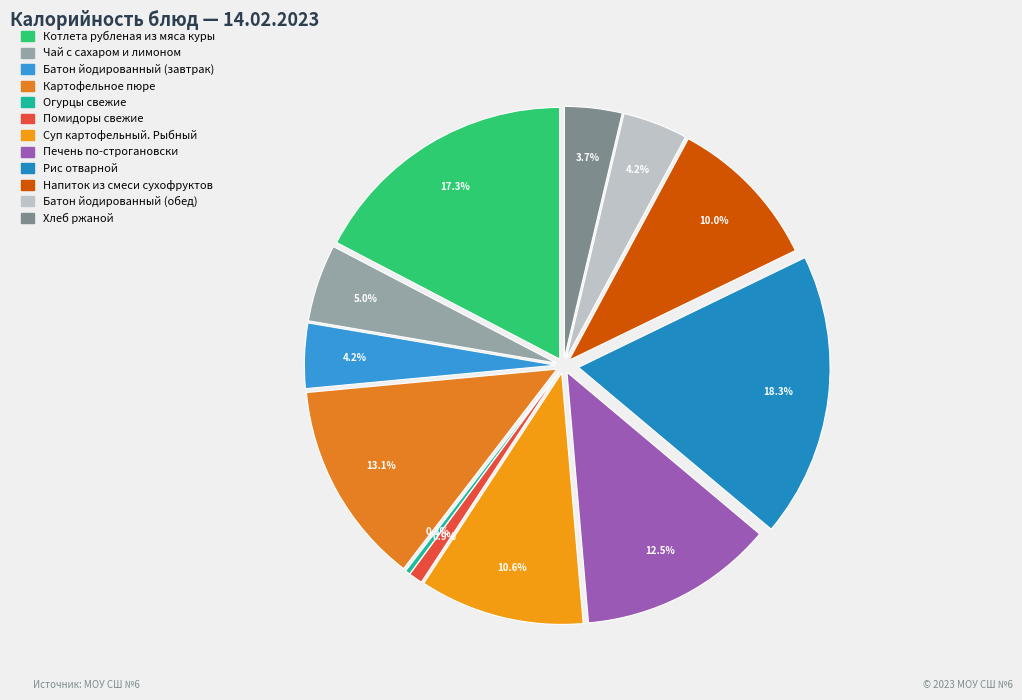

How many slices are in this pie chart?

12